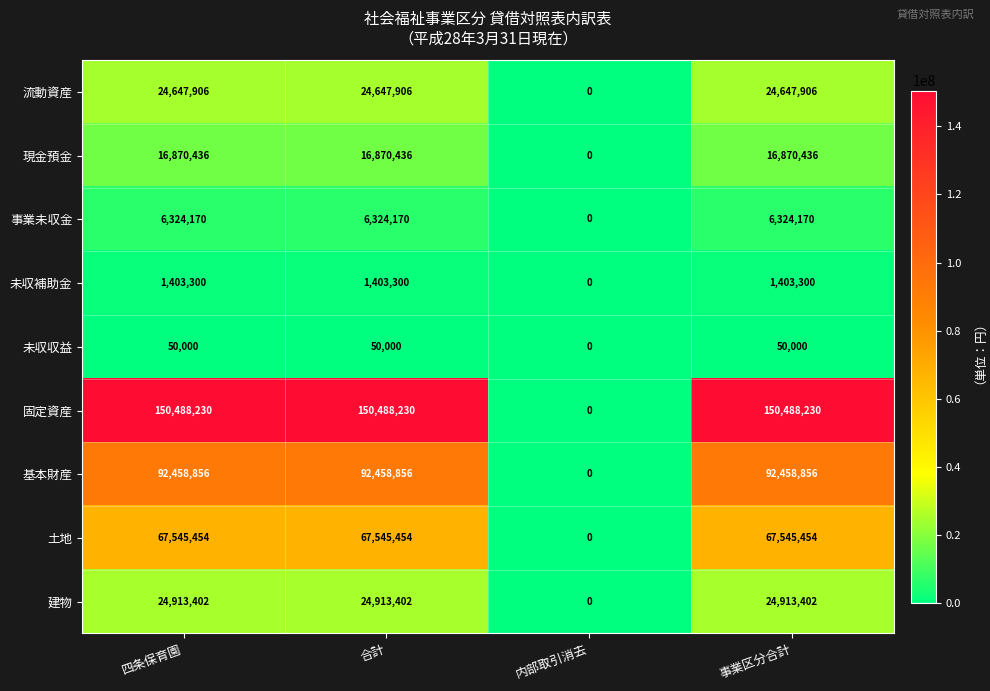

Which category has the lowest value in the 現金預金 series?

内部取引消去